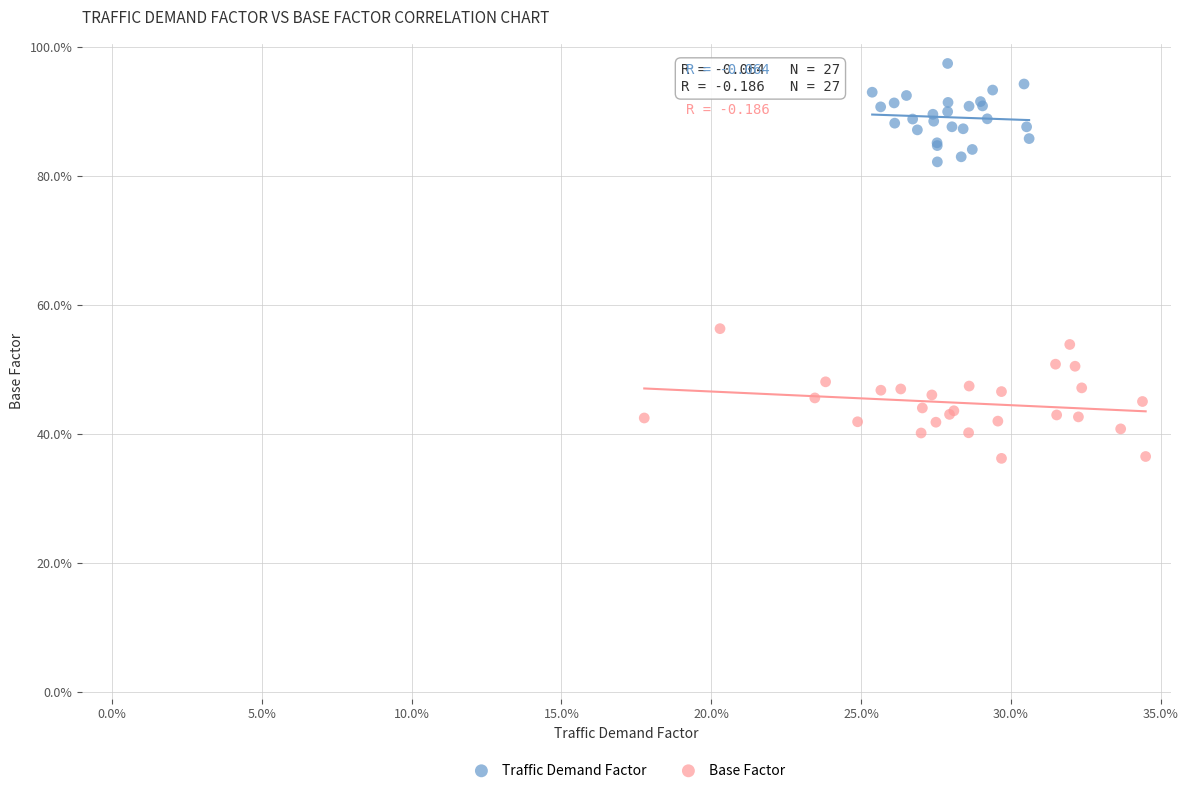

Which series has the largest Y range (max minus min)?

Base Factor